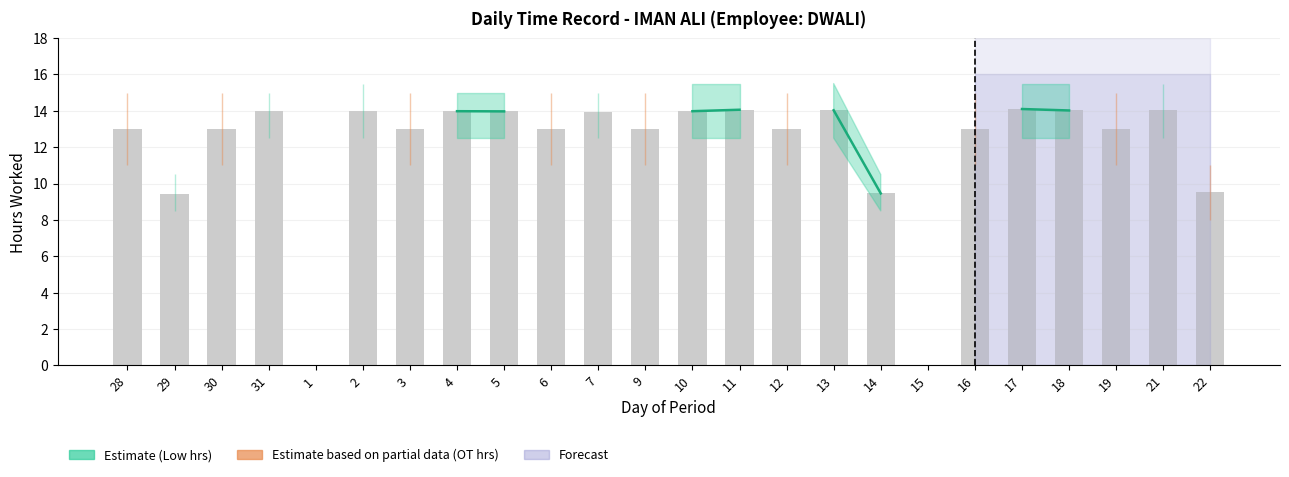

What is the value of the Low hrs (Estimate) bar at the 11th from the left?

14.0